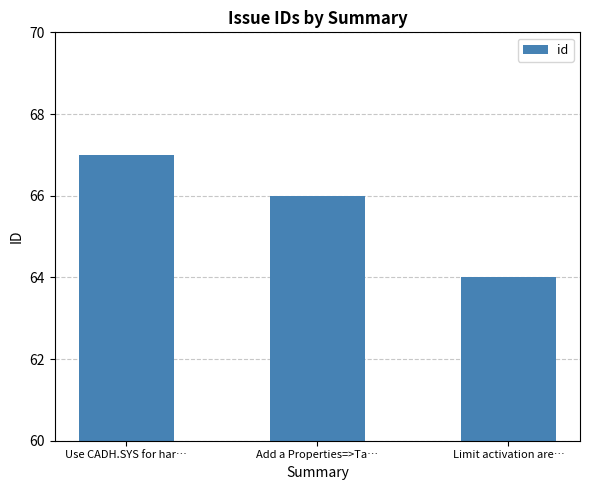

At which label does the data first exceed 66?

Use CADH.SYS for har…